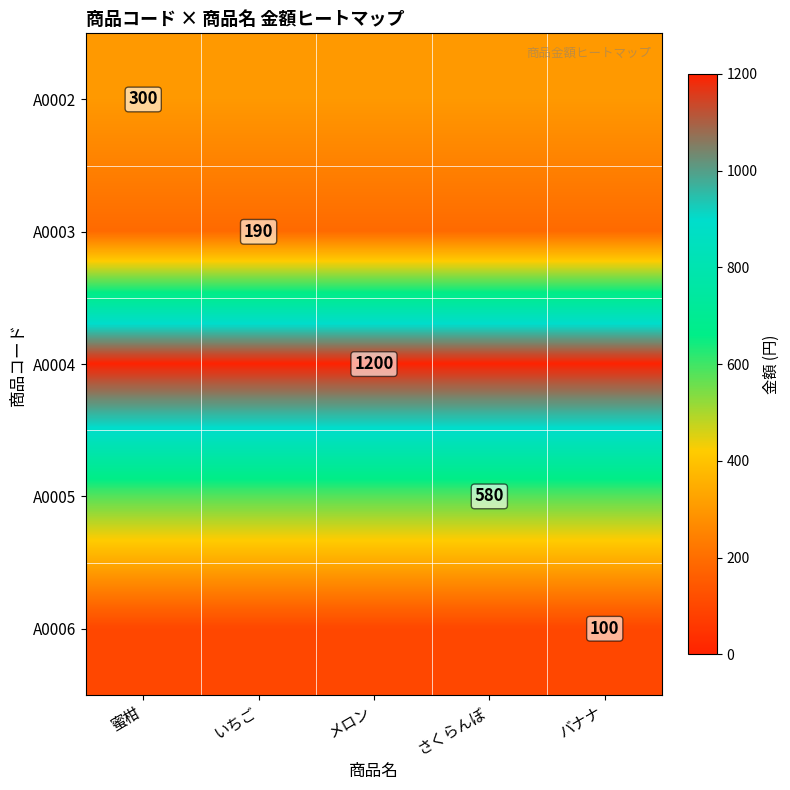

What is the total value across all series at さくらんぼ?

2370